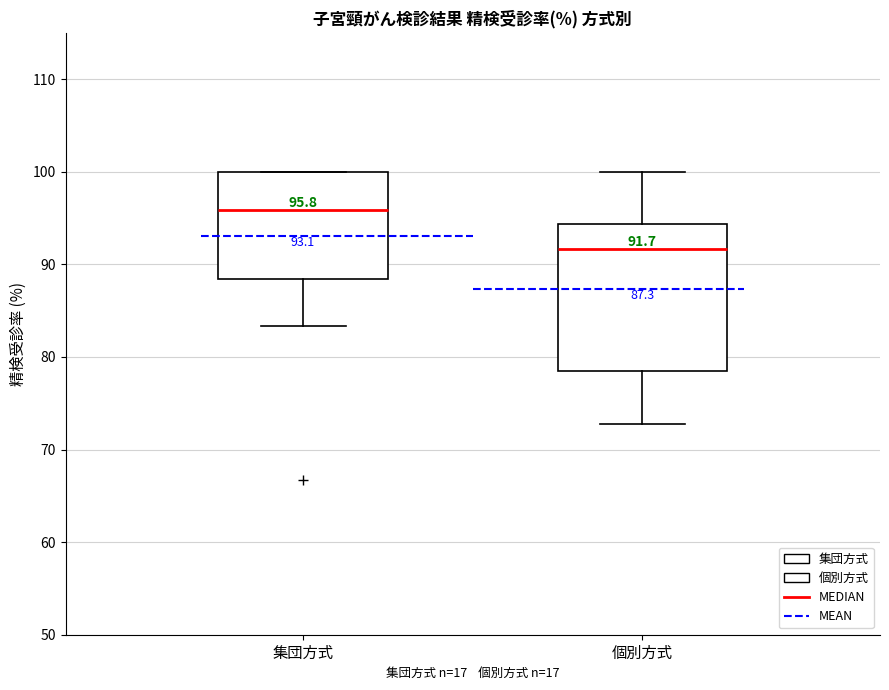

Comparing the boxes themselves (not the whiskers), which one is the tallest?

個別方式